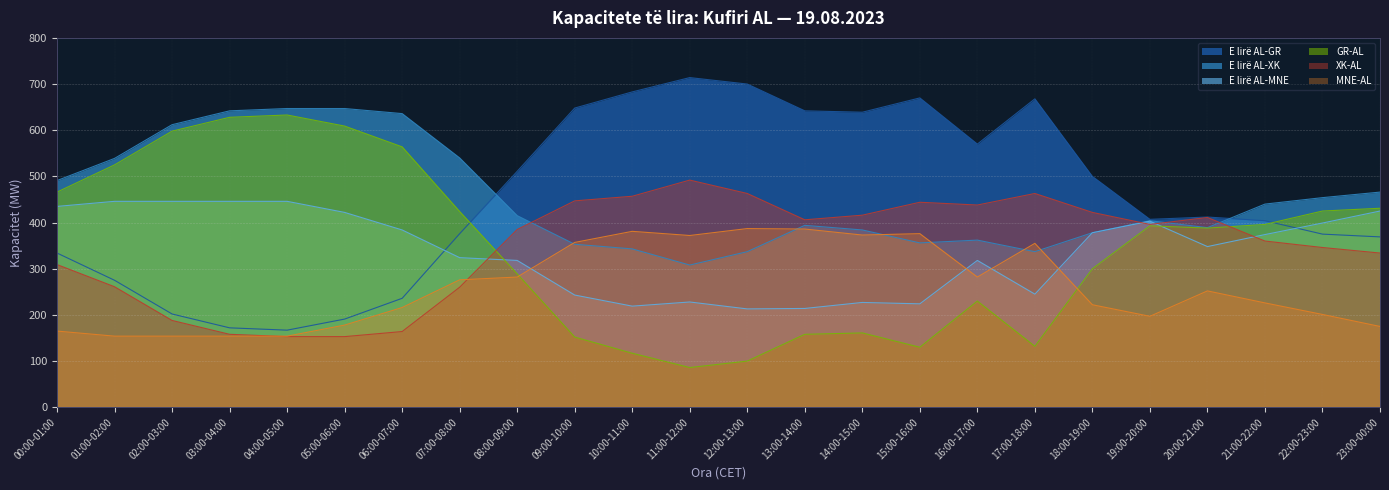

The MNE-AL series shows 216 at 06:00-07:00. True or false?

True